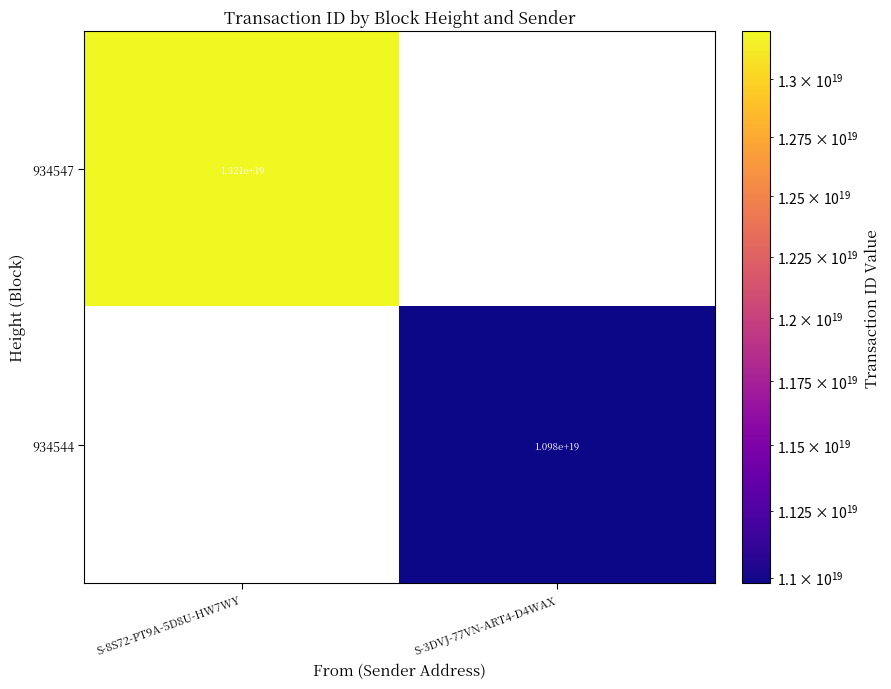

How many series are shown in this chart?

2